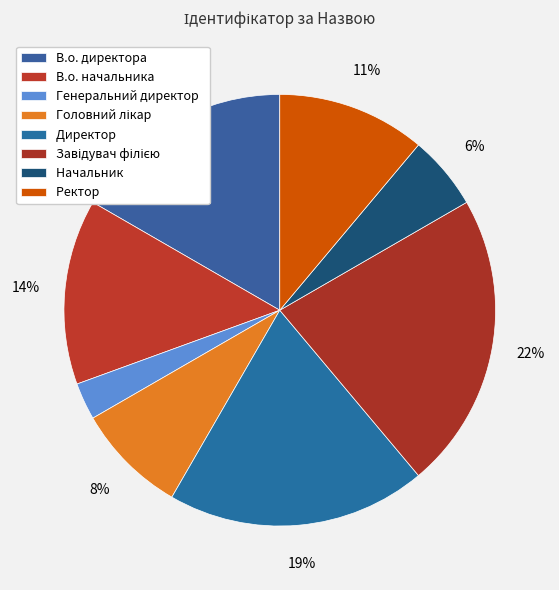

How many slices are in this pie chart?

8